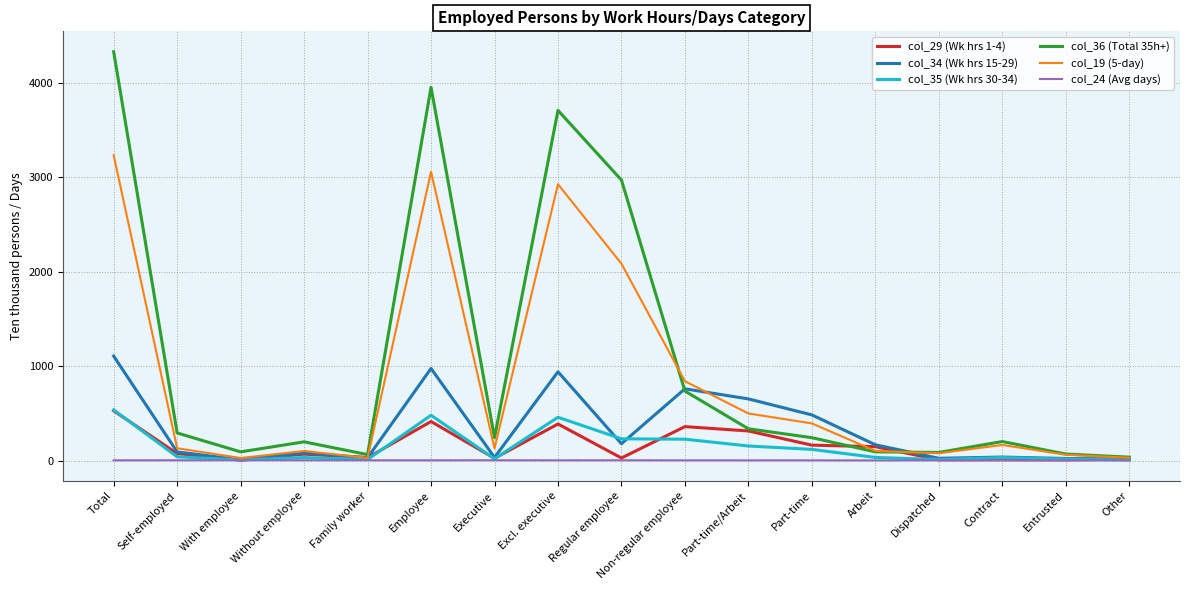

Which series has the largest total across all categories?

col_36 (Total 35h+)